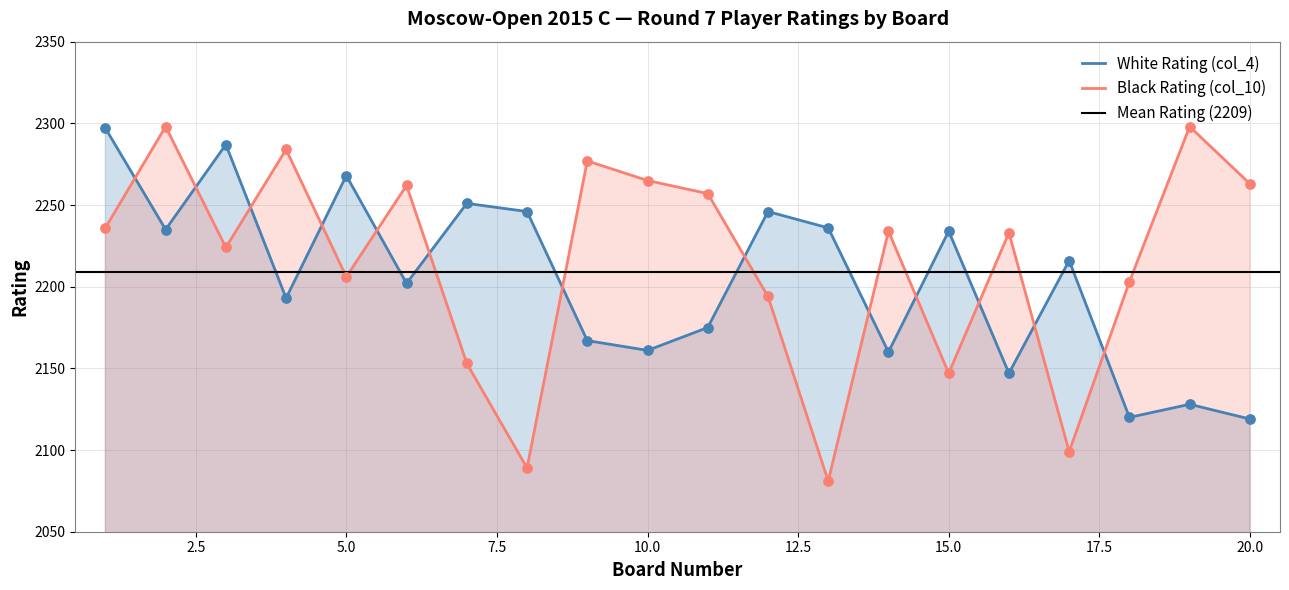

How many times do White Rating (col_4) and Black Rating (col_10) cross each other?

13